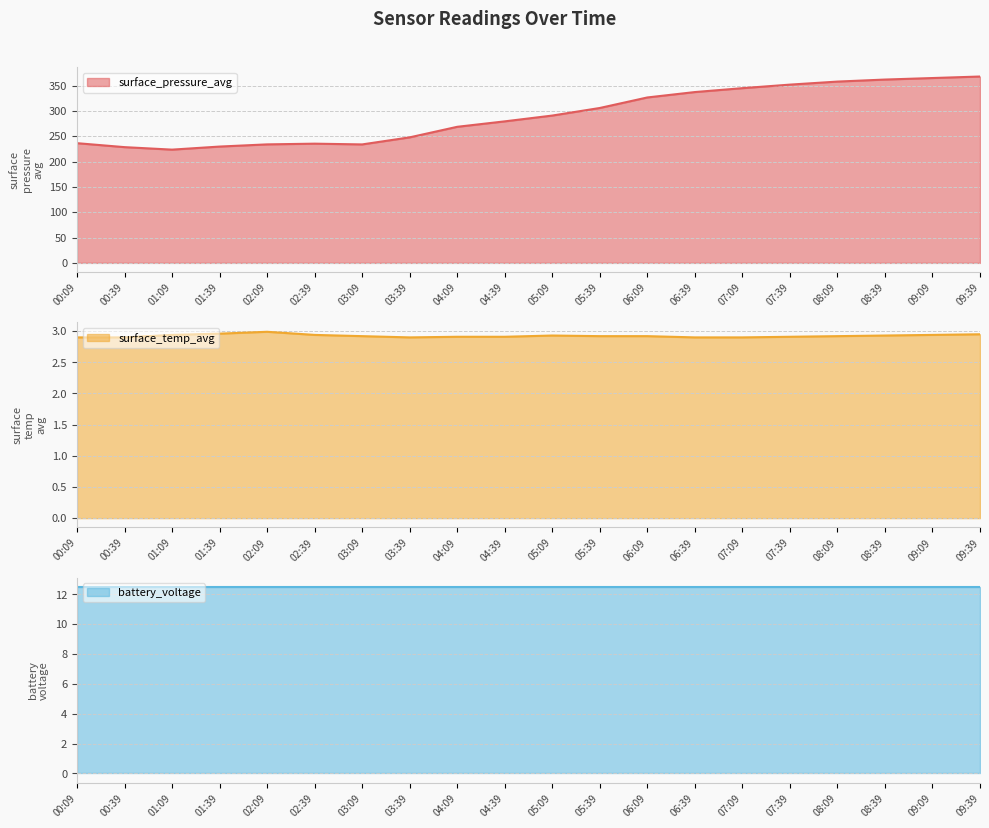

What is the minimum value for surface_pressure_avg?

223.6